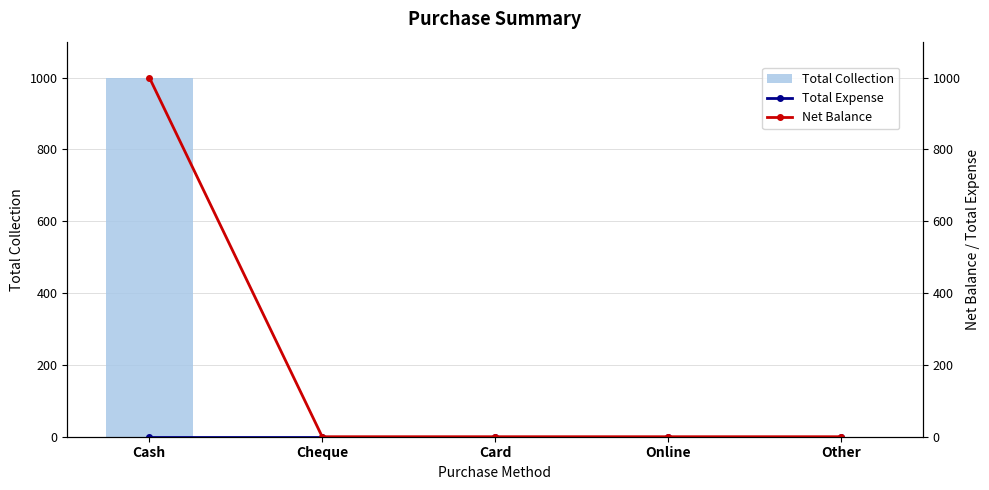

Which series has the largest total across all categories?

Total Collection